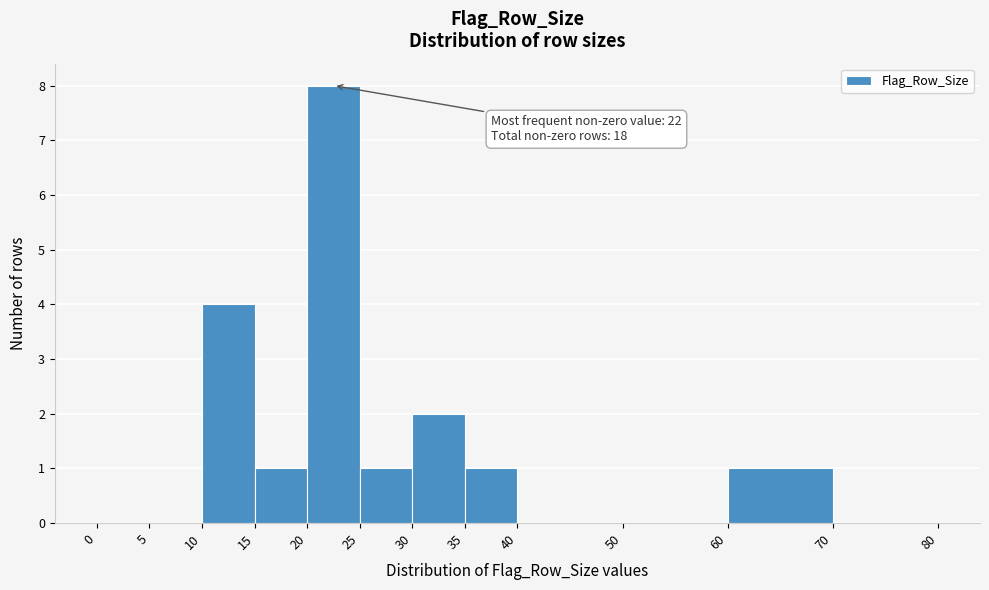

Over which range of the x-axis is the bar tallest?

20 to 25